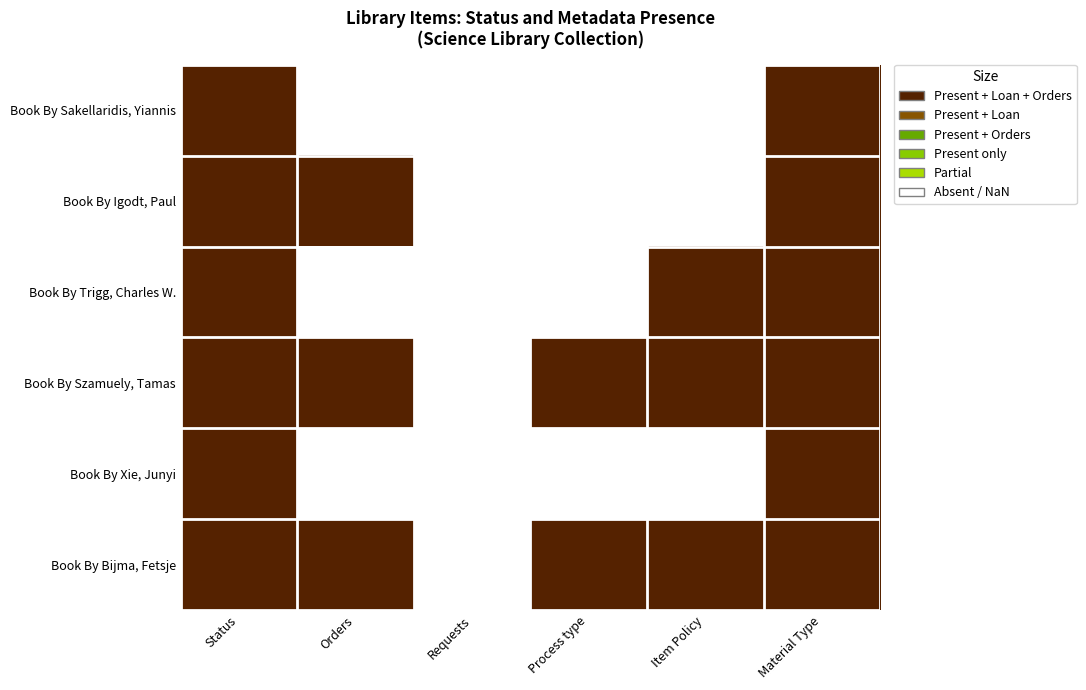

Between Status and Material Type, which is larger?

Status